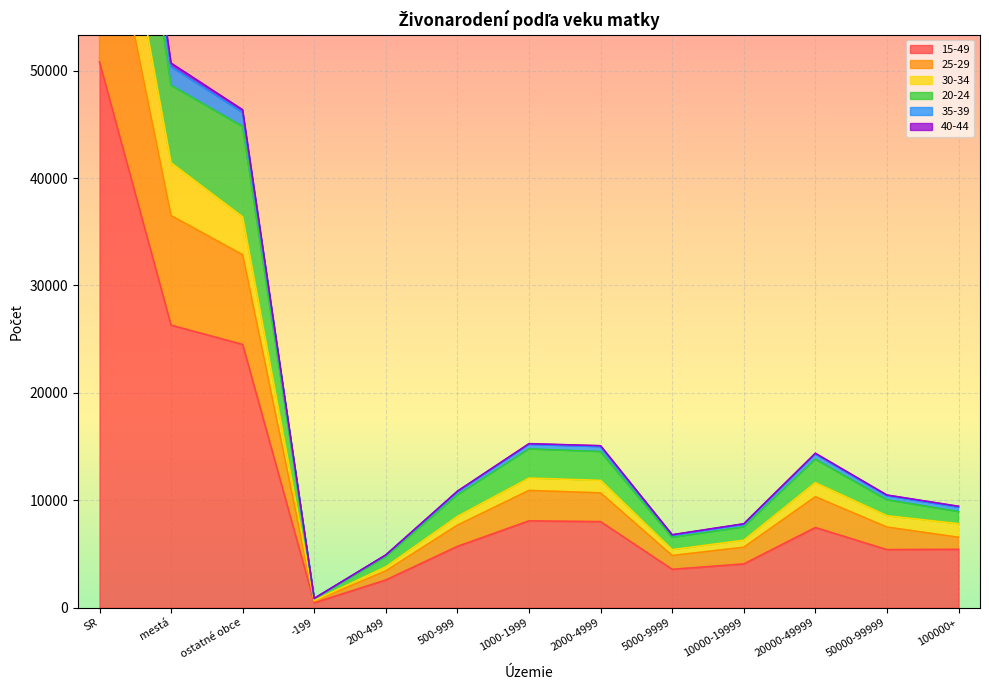

The 35-39 series shows 81575 at mestá. True or false?

False